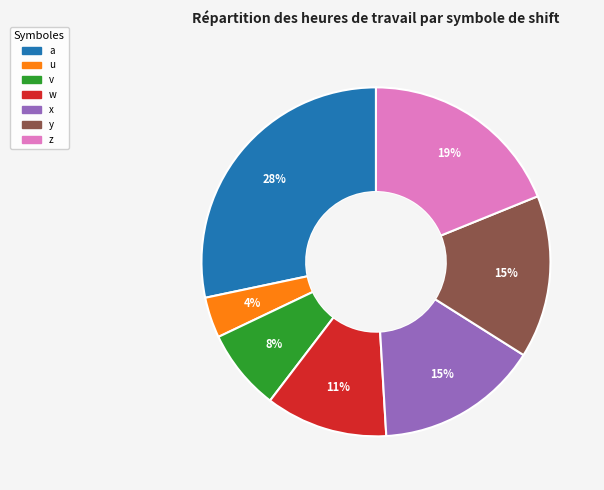

How many segments does this pie chart have?

7